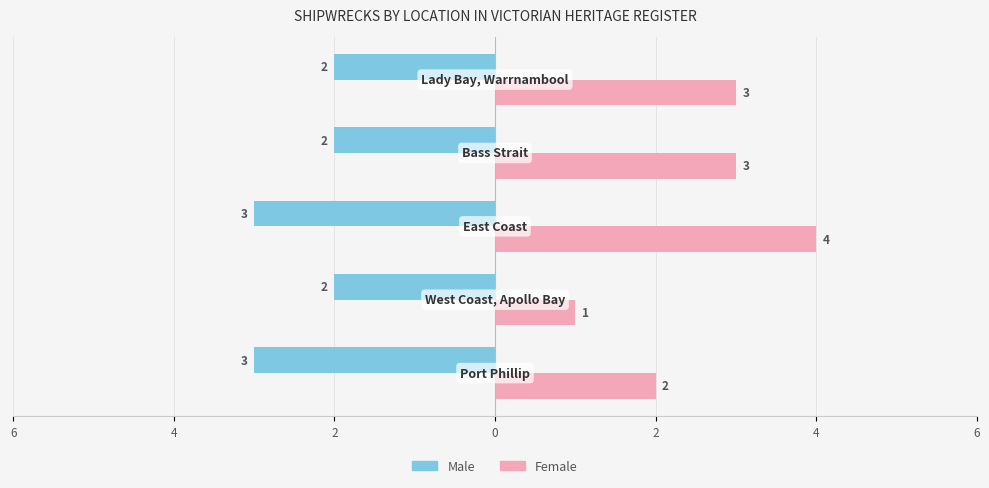

List the series in order of their overall mean, lowest first.

Male, Female